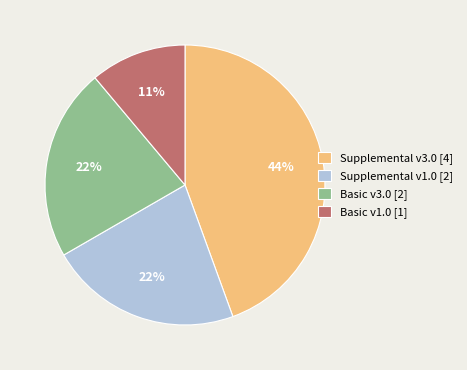

Which category has the biggest portion of the pie?

Supplemental v3.0 [4]